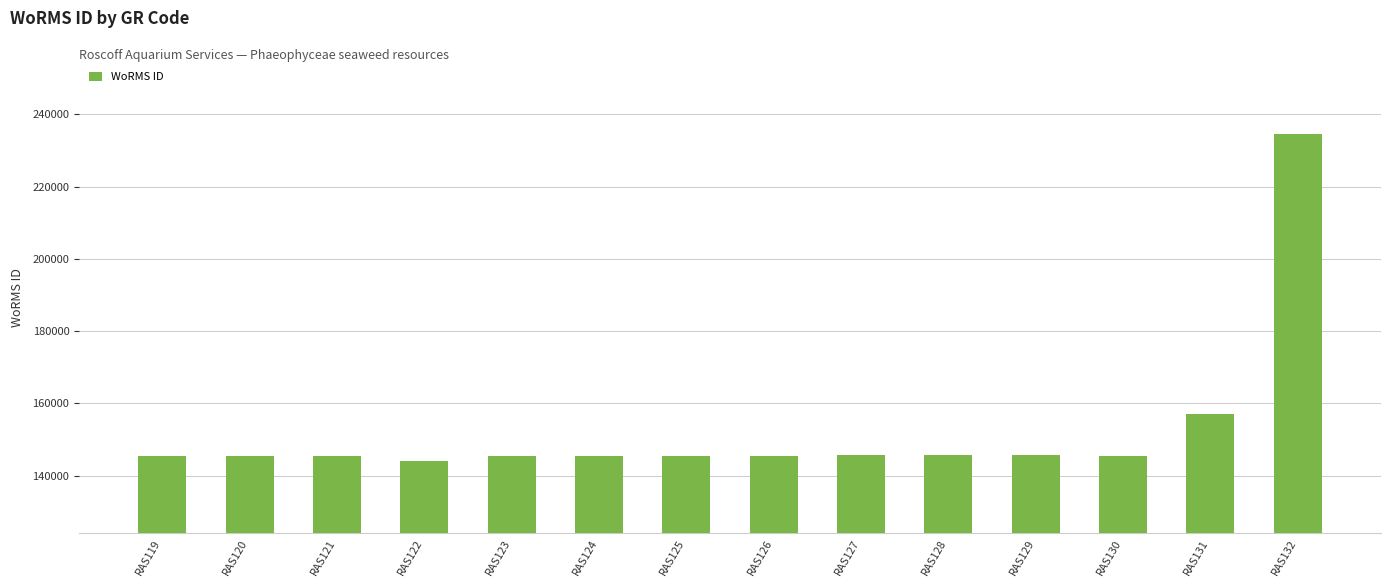

Count the number of data series in this chart.

1